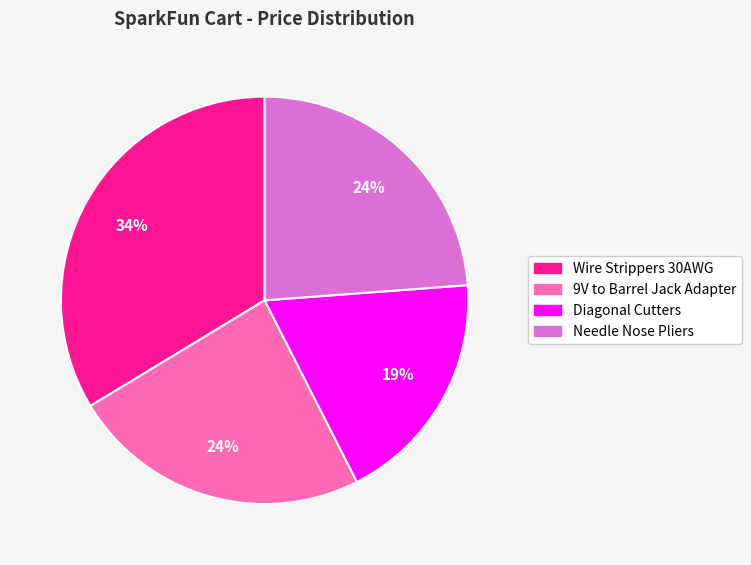

Approximately how many times larger is the value at Diagonal Cutters compared to 9V to Barrel Jack Adapter?

0.8